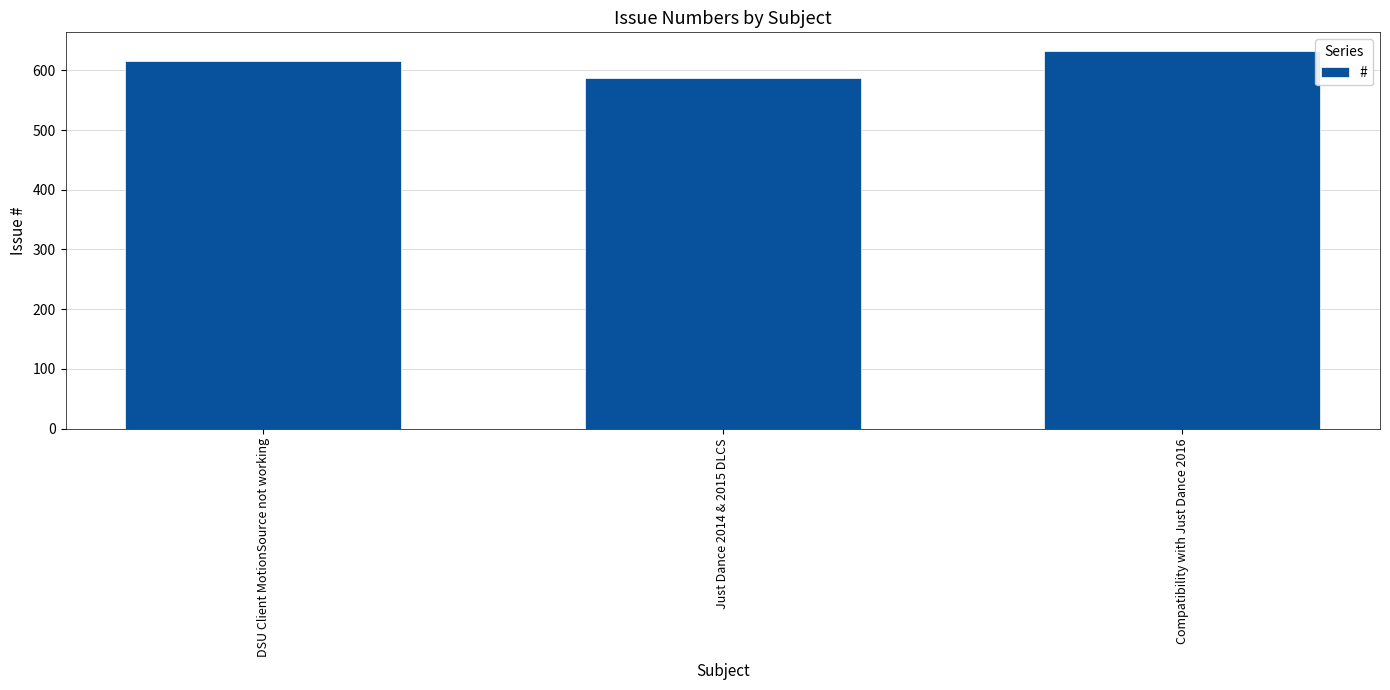

What position from the right is Compatibility with Just Dance 2016?

1